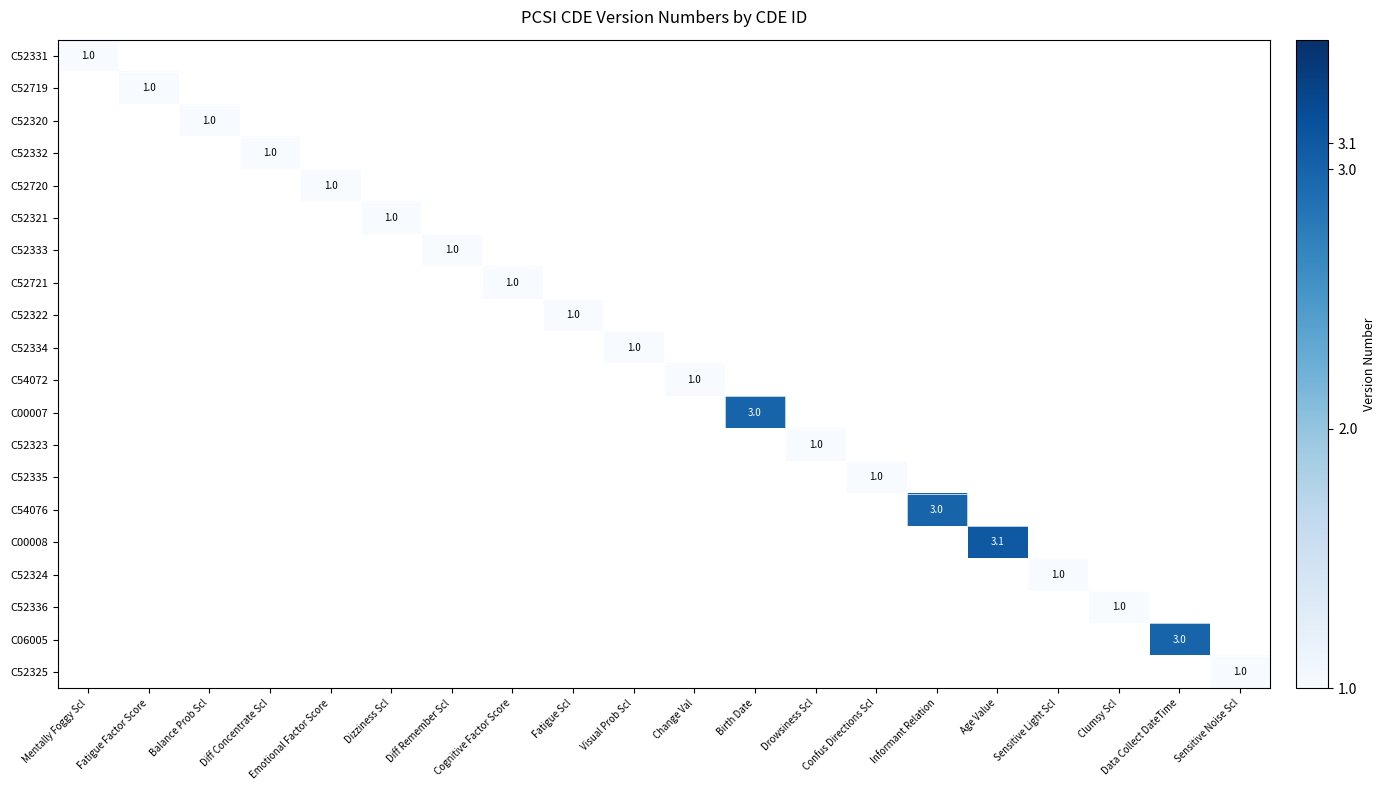

Rank the series at Dizziness Scl from highest to lowest value.

C52321, C52331, C52719, C52320, C52332, C52720, C52333, C52721, C52322, C52334, C54072, C00007, C52323, C52335, C54076, C00008, C52324, C52336, C06005, C52325